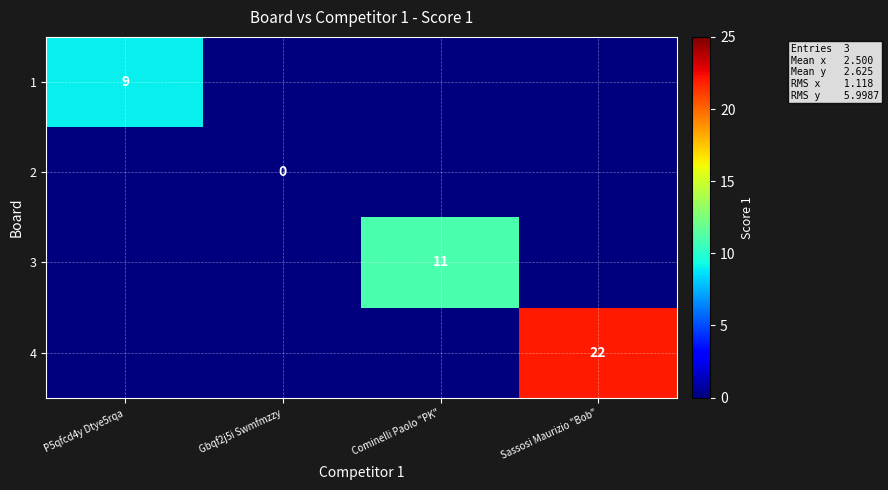

The row_3 series shows -14 at P5qfcd4y Dtye5rqa. True or false?

False